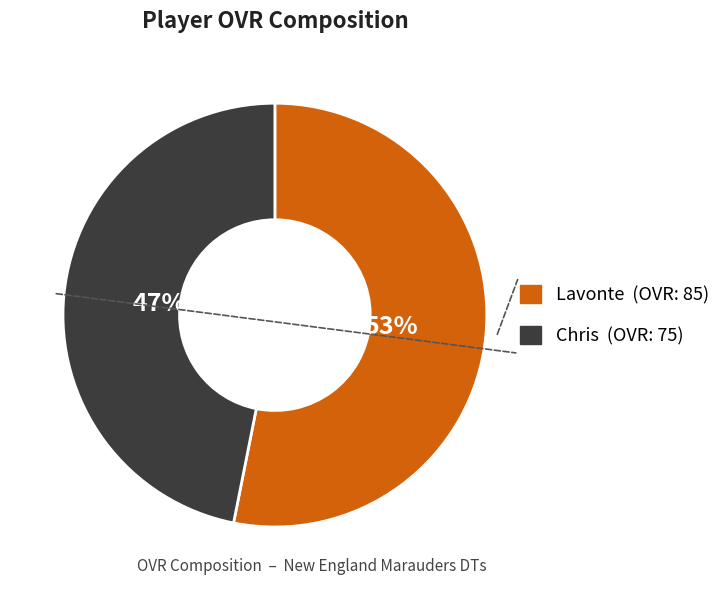

The Lavonte slice represents 53% of the pie. True or false?

True